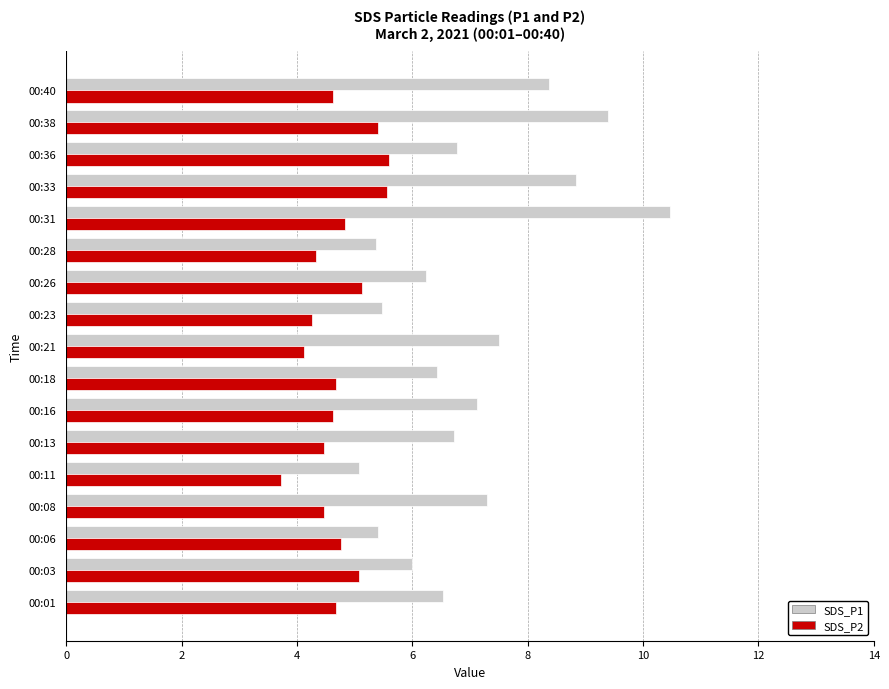

What is the smallest value displayed?

3.7